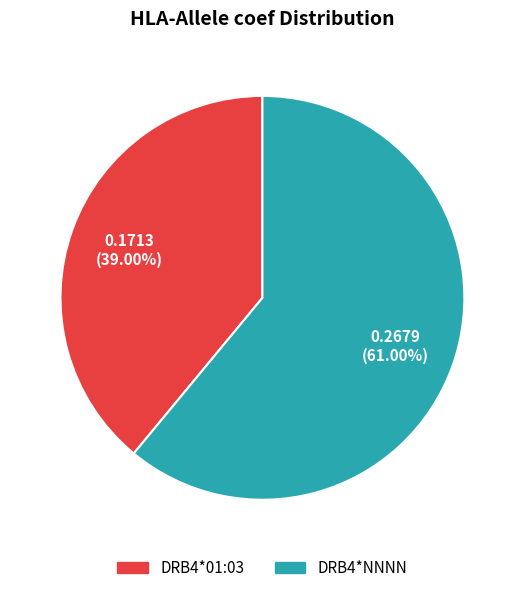

To the nearest percent, what is the average slice percentage?

50%